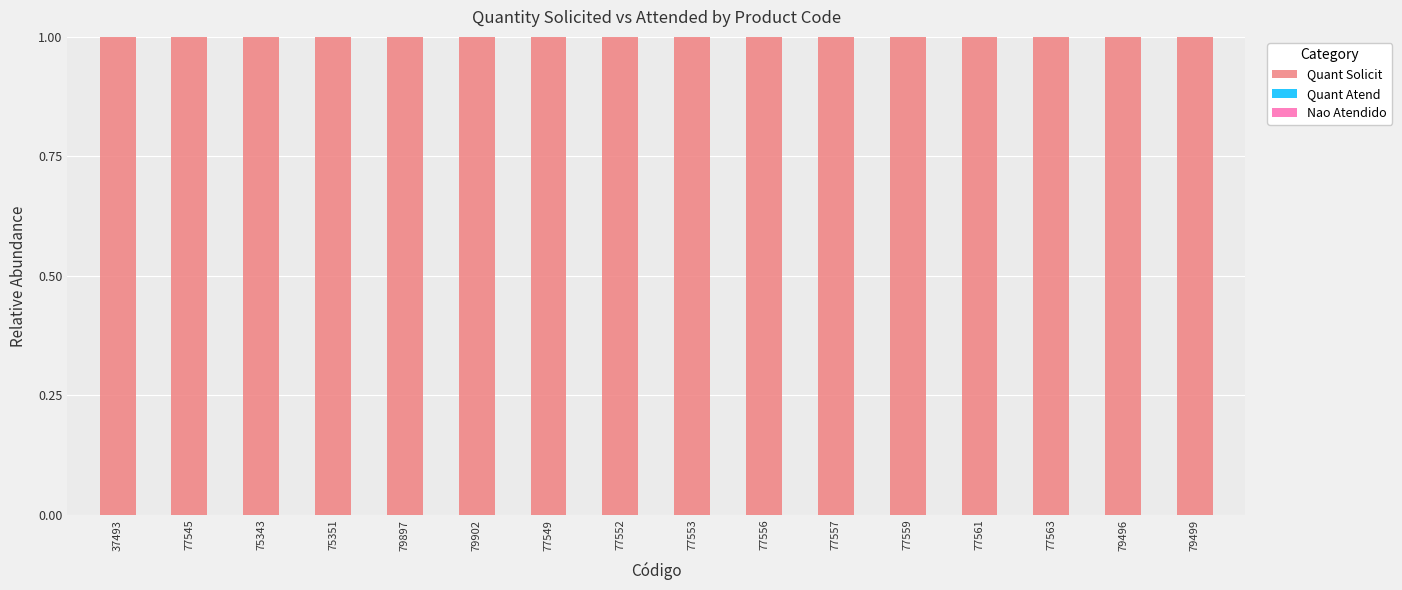

What is the maximum value shown in the chart?

1